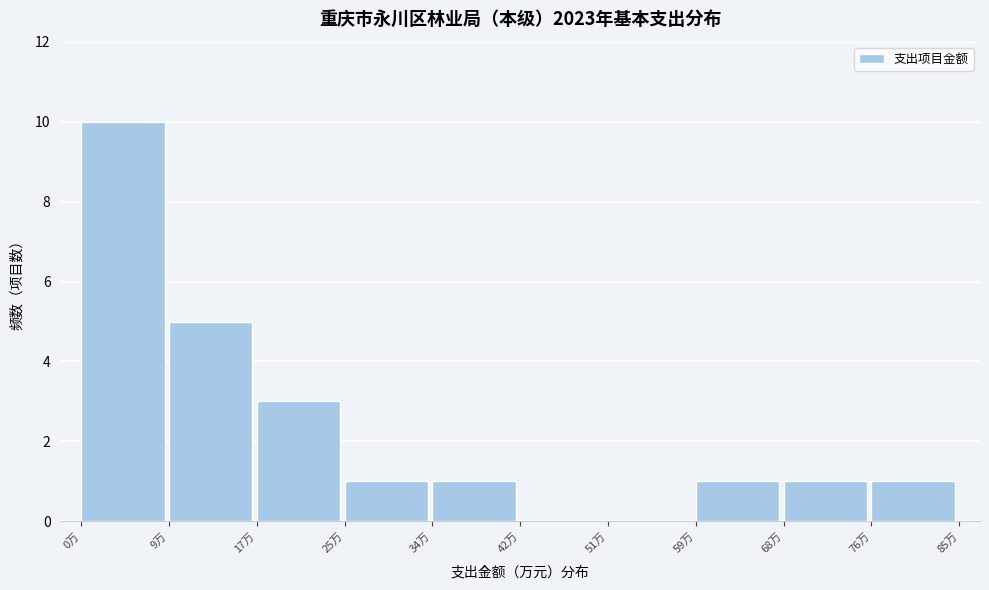

How tall is the bar that spans 68 to 76 on the x-axis? Neither the bar edges nor the heights are printed on the chart, so give them approximately, as read against the axes.

1